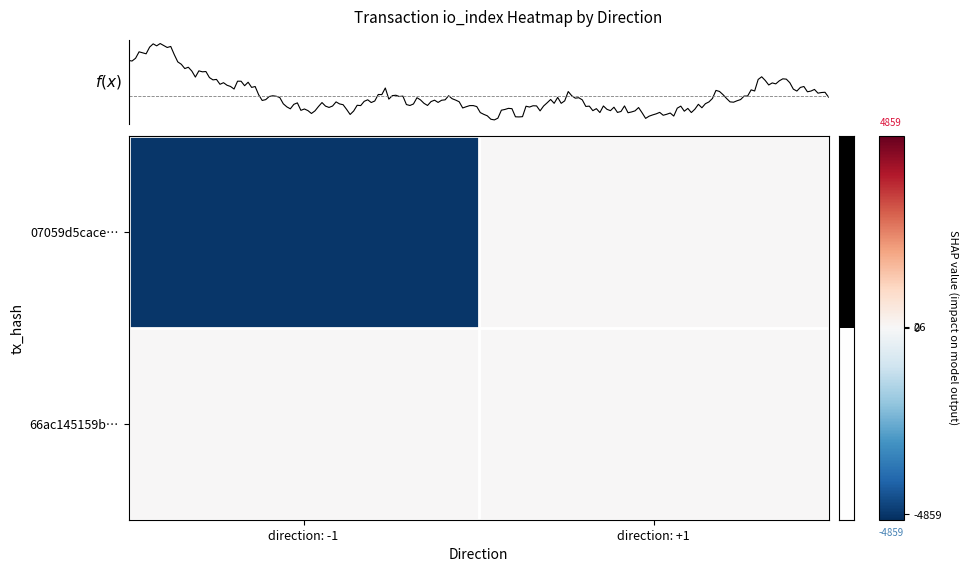

The value of 07059d5cace… at direction: -1 is -4859. True or false?

True